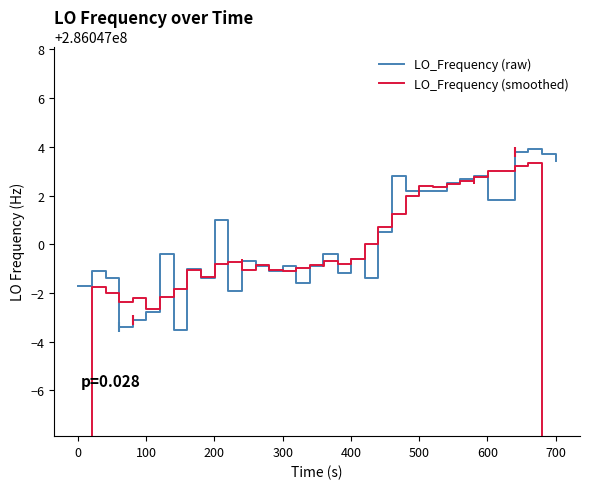

Which series reaches the minimum Y coordinate?

LO_Frequency (smoothed)